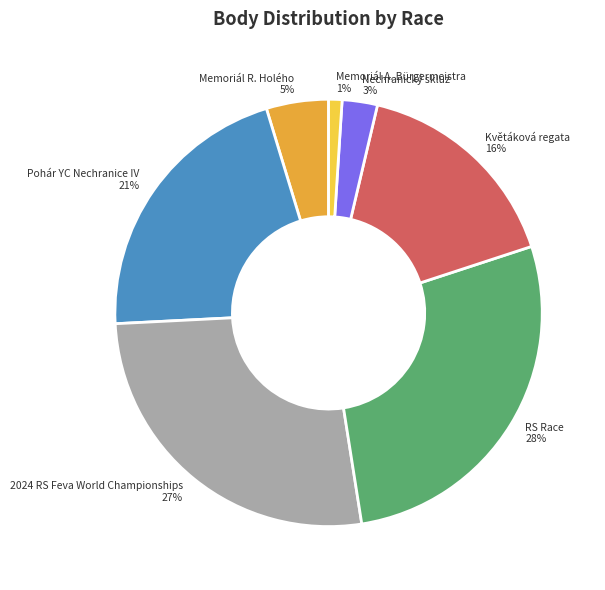

To the nearest percent, what portion does Memoriál A. Bürgermeistra represent?

1%